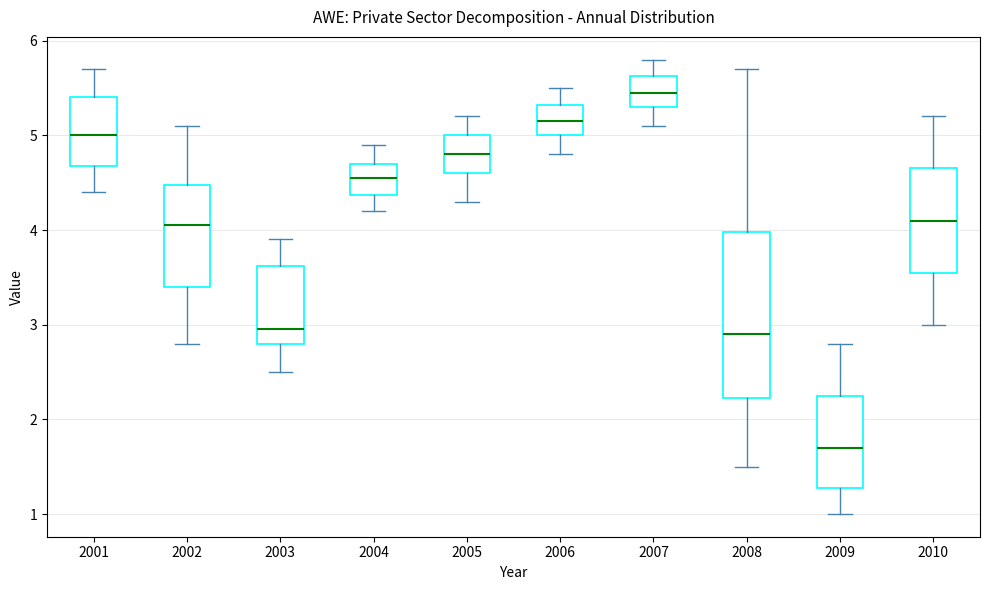

Which box is the tallest, from its lower edge to its upper edge?

2008